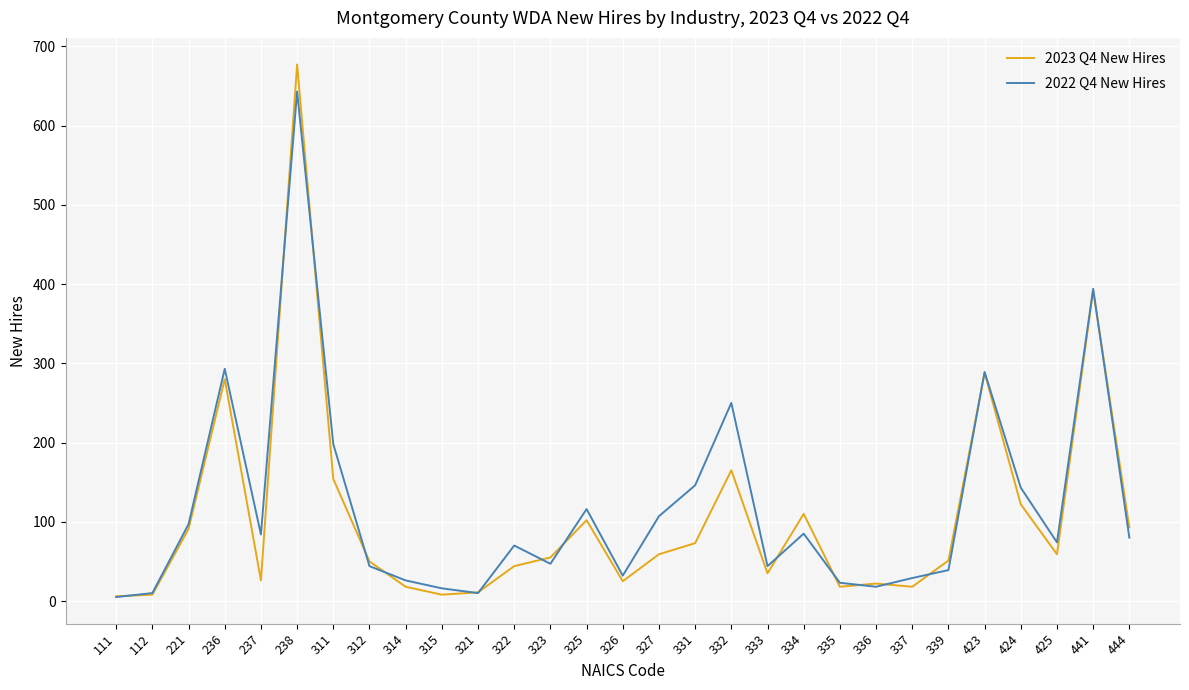

What is the greatest value displayed?

677